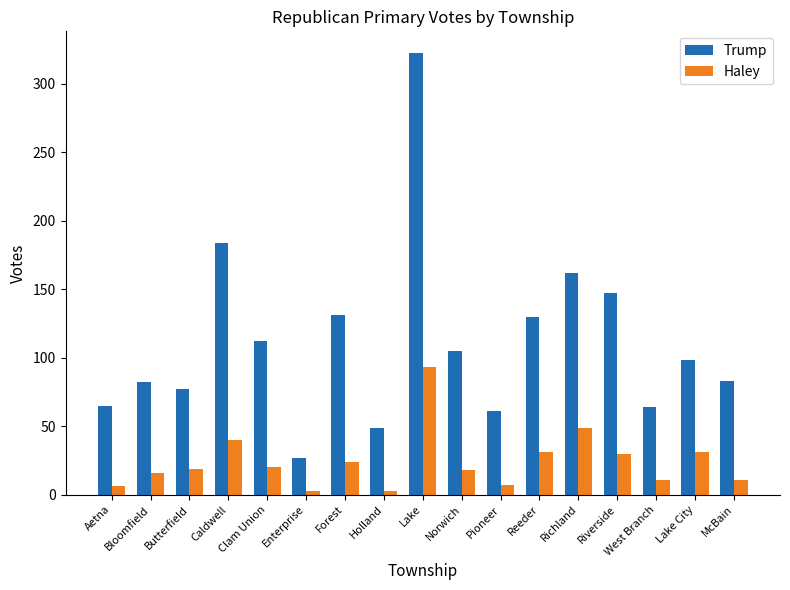

Read the Haley value at Richland.

49